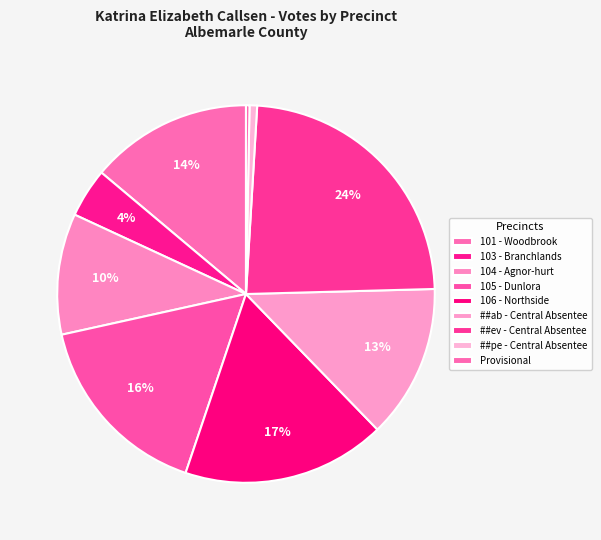

What is the change in value from ##ab - Central Absentee to ##ev - Central Absentee?

+662